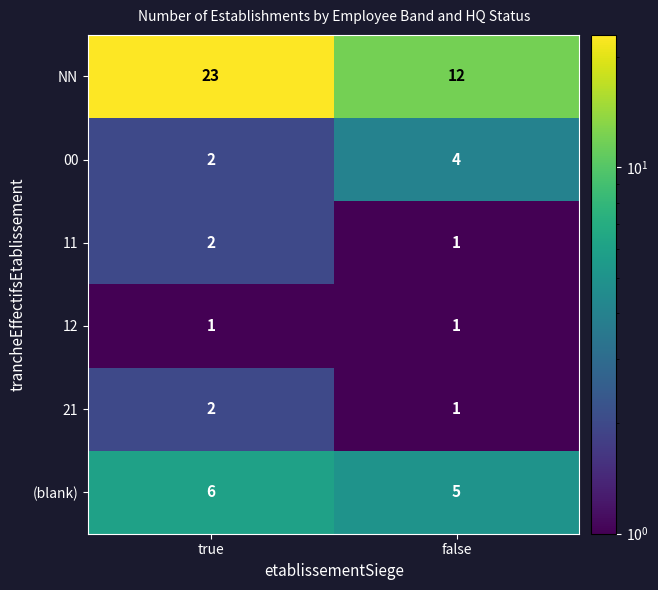

Is it true that NN equals 23 at true?

True